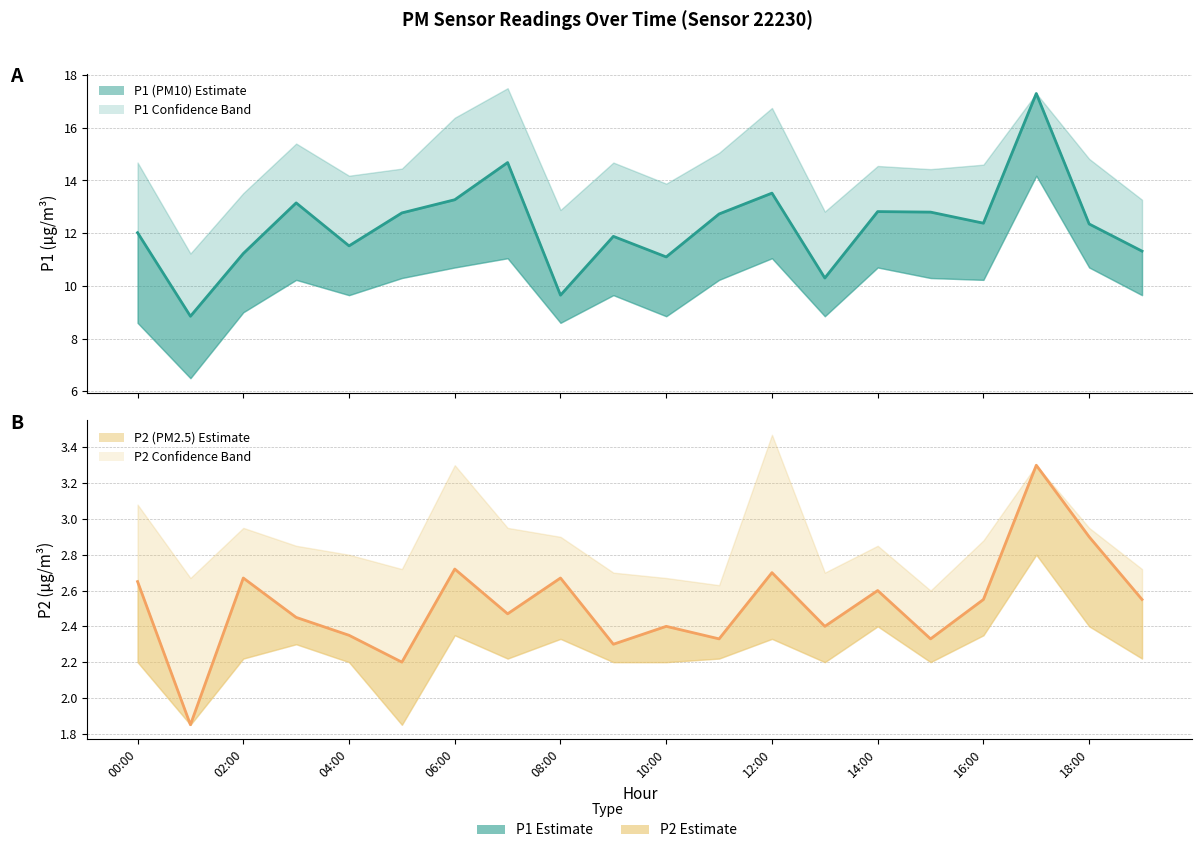

What is the minimum value shown in the chart?

1.9